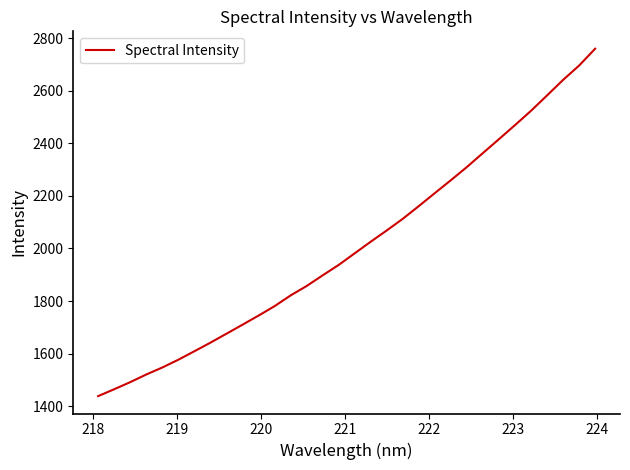

What is the greatest value displayed?

2760.3